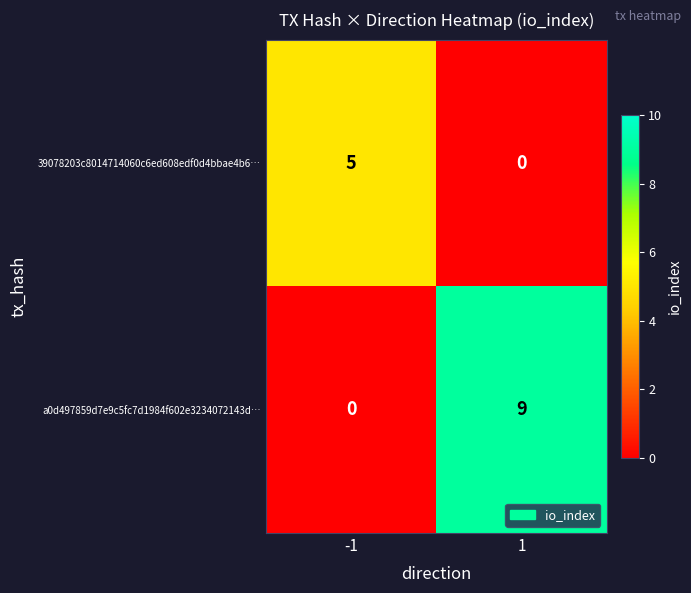

What is the spread (max minus min) of values at -1?

5